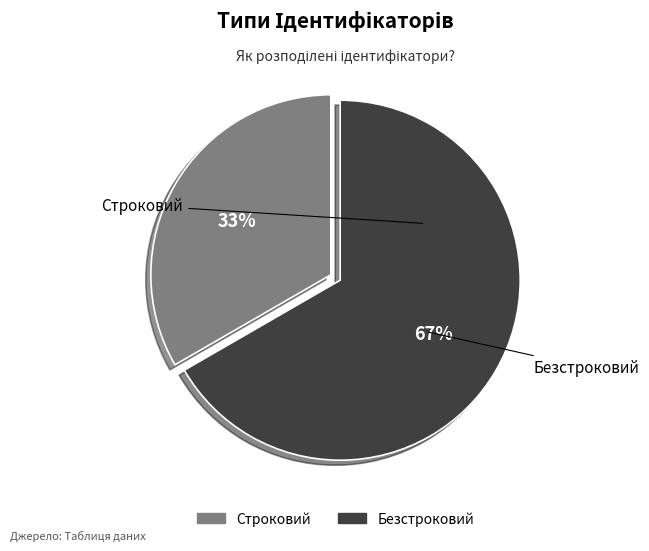

The Строковий slice represents 41% of the pie. True or false?

False